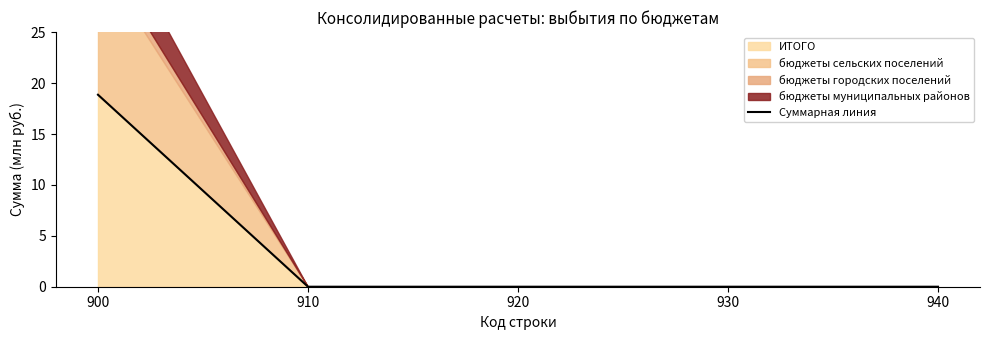

List the labels in order of value, smallest first.

910, 920, 930, 940, 900